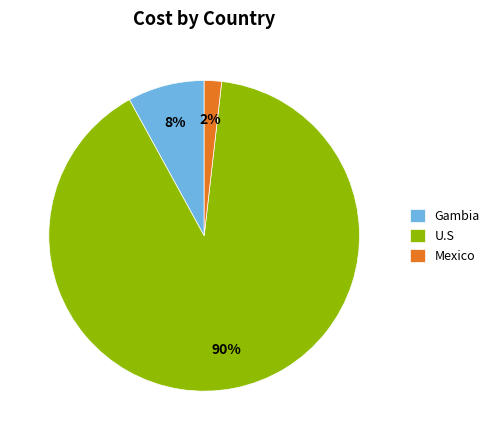

To the nearest percent, what is the combined percentage of U.S and Mexico?

92%